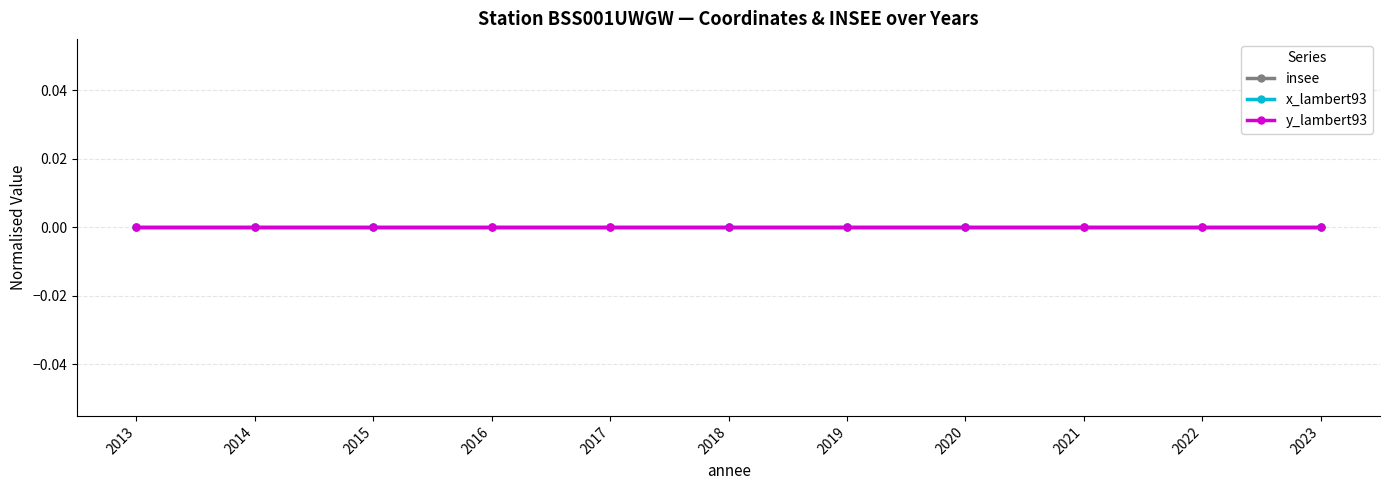

True or false: insee and y_lambert93 intersect in this chart.

False